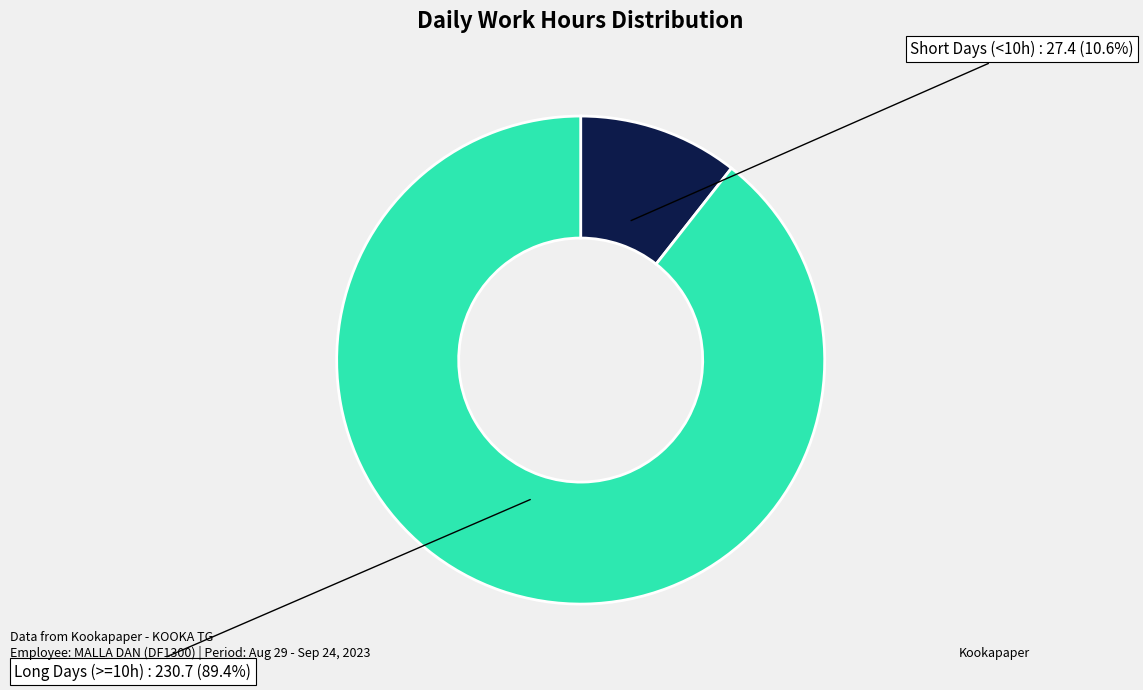

Is there any slice that represents more than half of the pie?

Yes